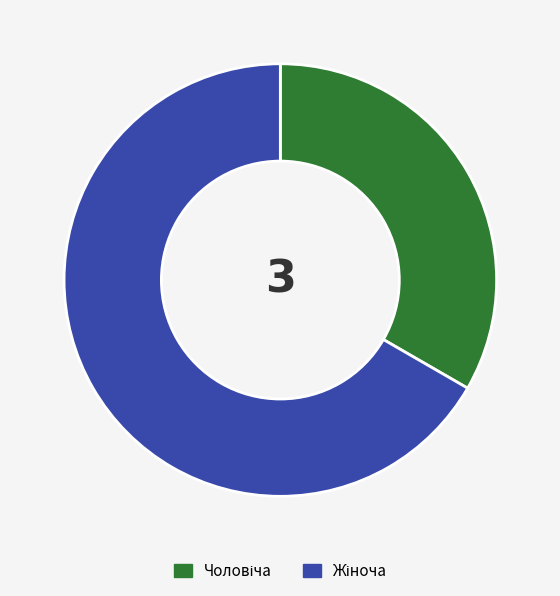

How many segments does this pie chart have?

2